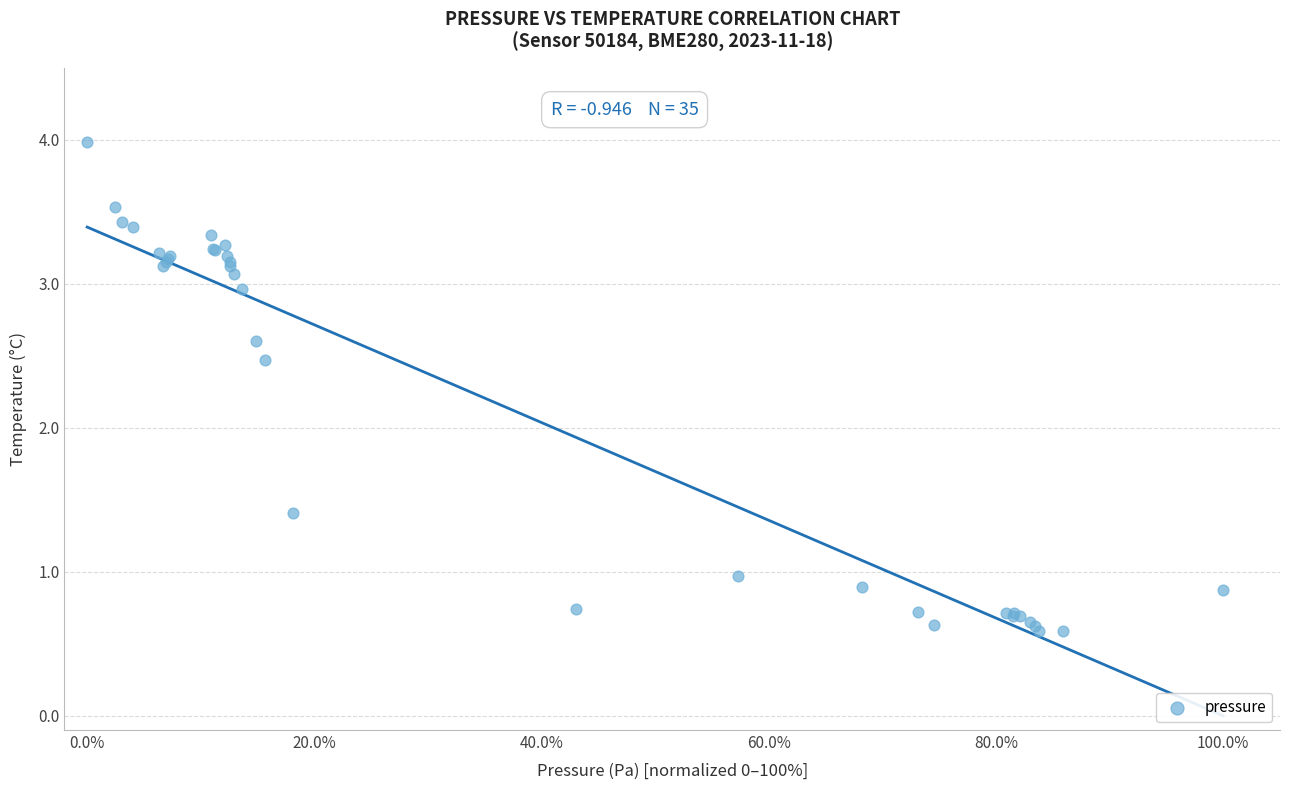

What Y value in the scatter plot is closest to 2?

2.5